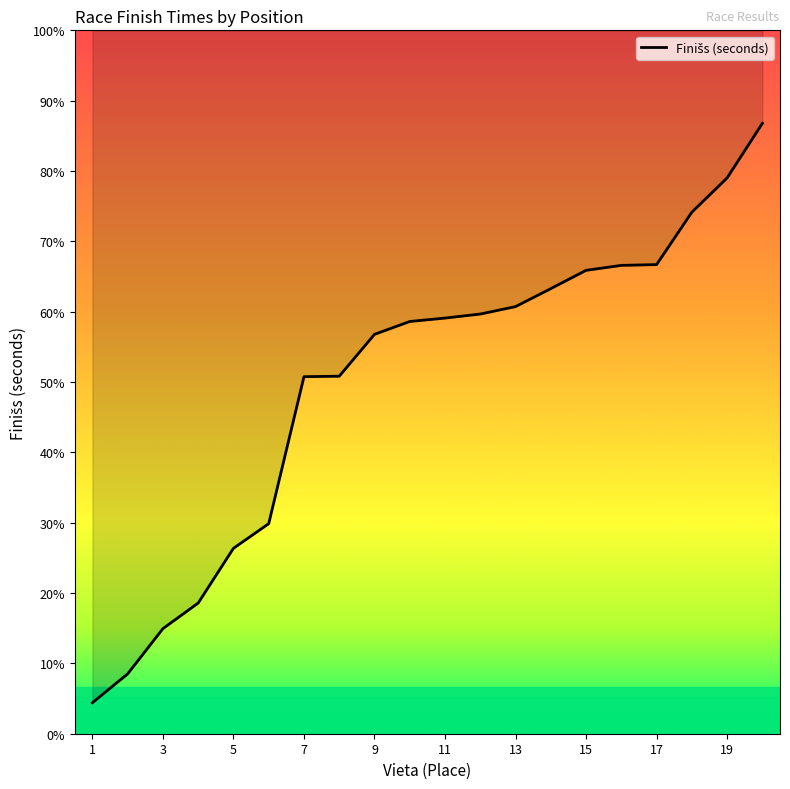

The value at 3 is 961.2. True or false?

True